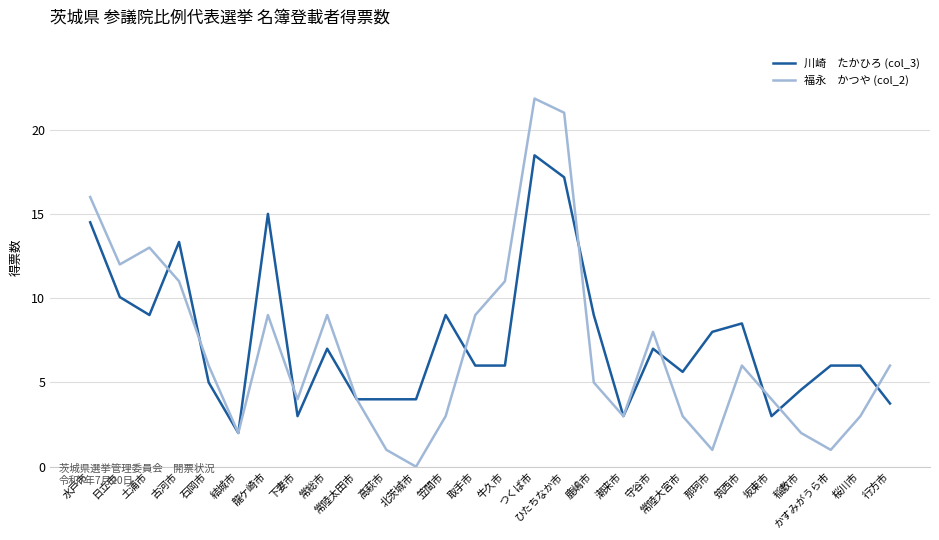

Which category has the highest value across all series?

つくば市